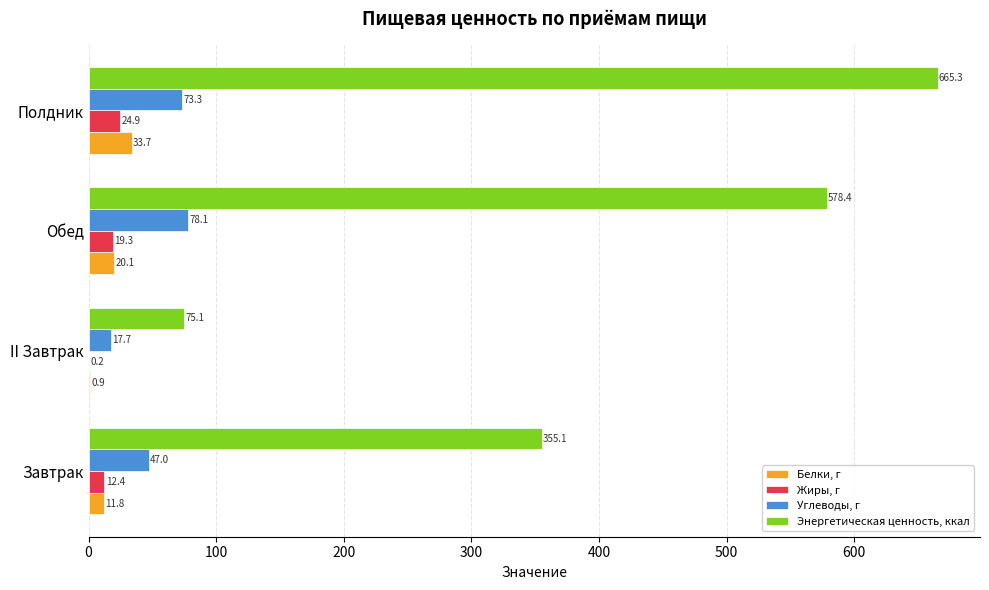

What is the highest value of the Углеводы, г series?

78.1